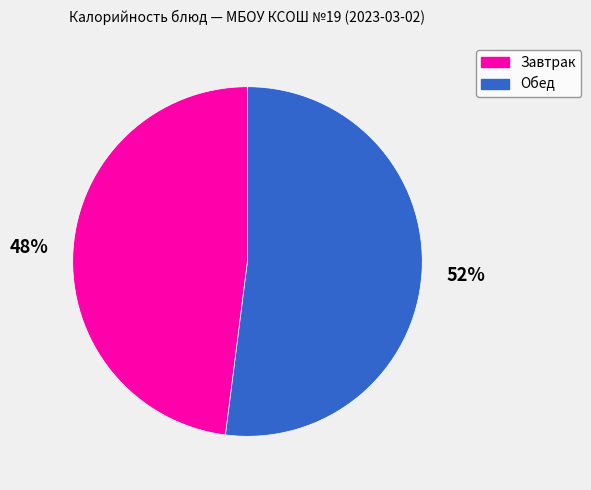

Is there any slice that represents more than half of the pie?

Yes